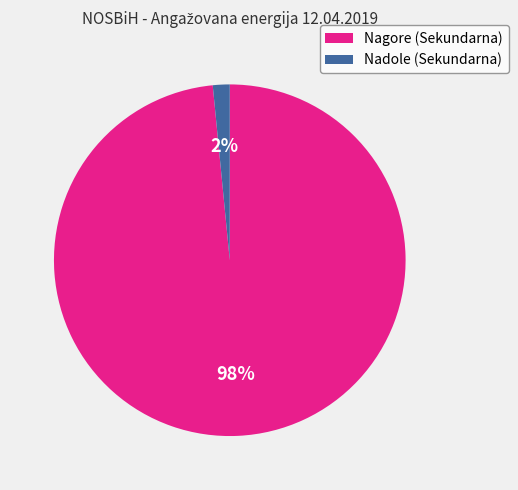

To the nearest percent, what is the average slice percentage?

50%